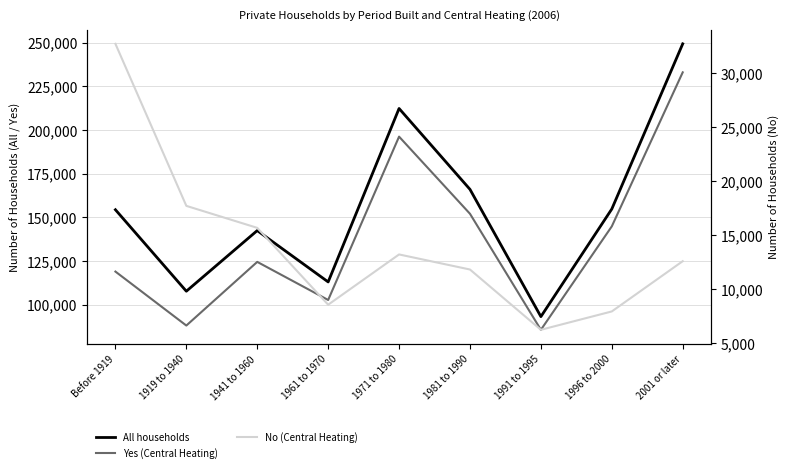

Count the number of categories in the chart.

9